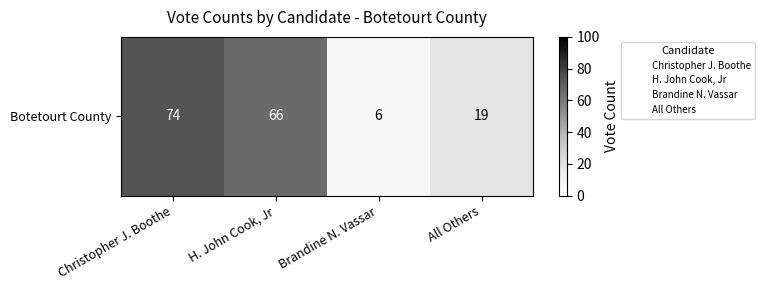

What is the ratio of the value at Christopher J. Boothe to the value at H. John Cook, Jr?

1.1